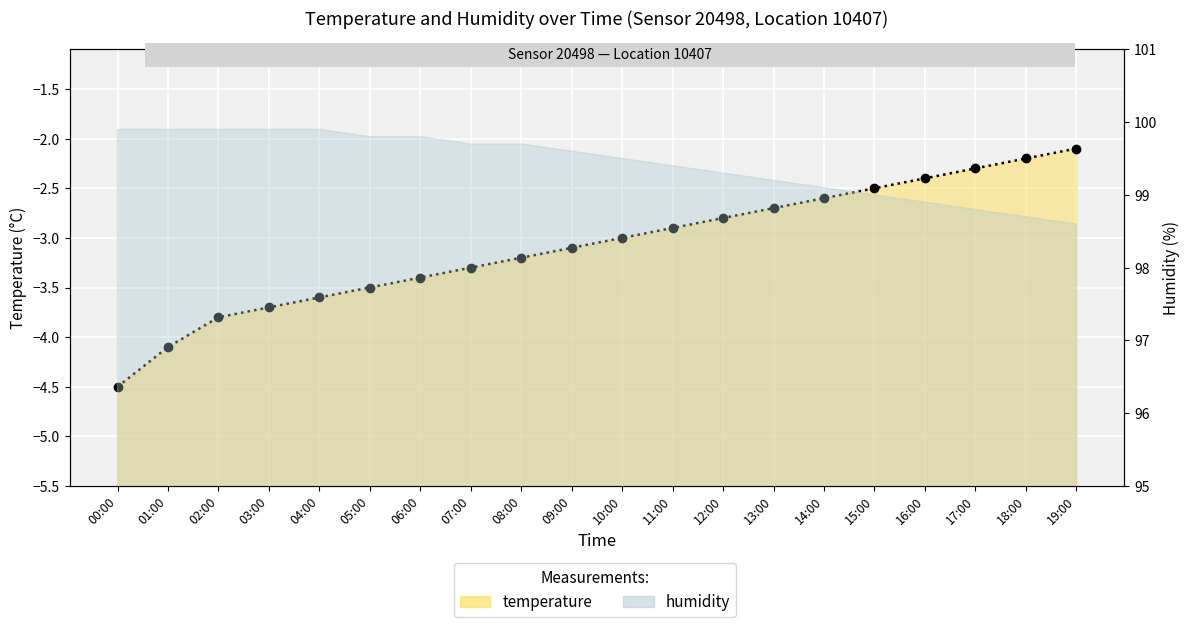

What is the change in value from 00:00 to 16:00?

+2.1